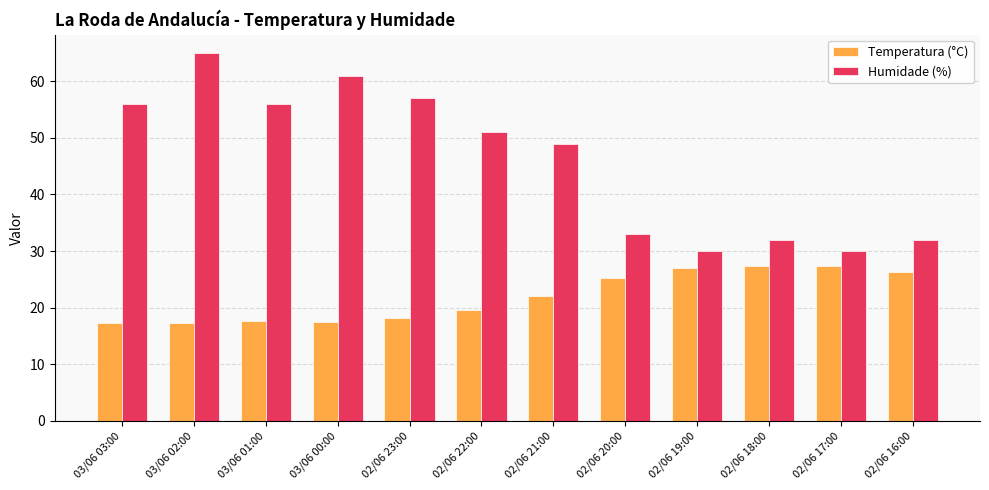

The Temperatura (°C) series shows 40.0 at 02/06 20:00. True or false?

False